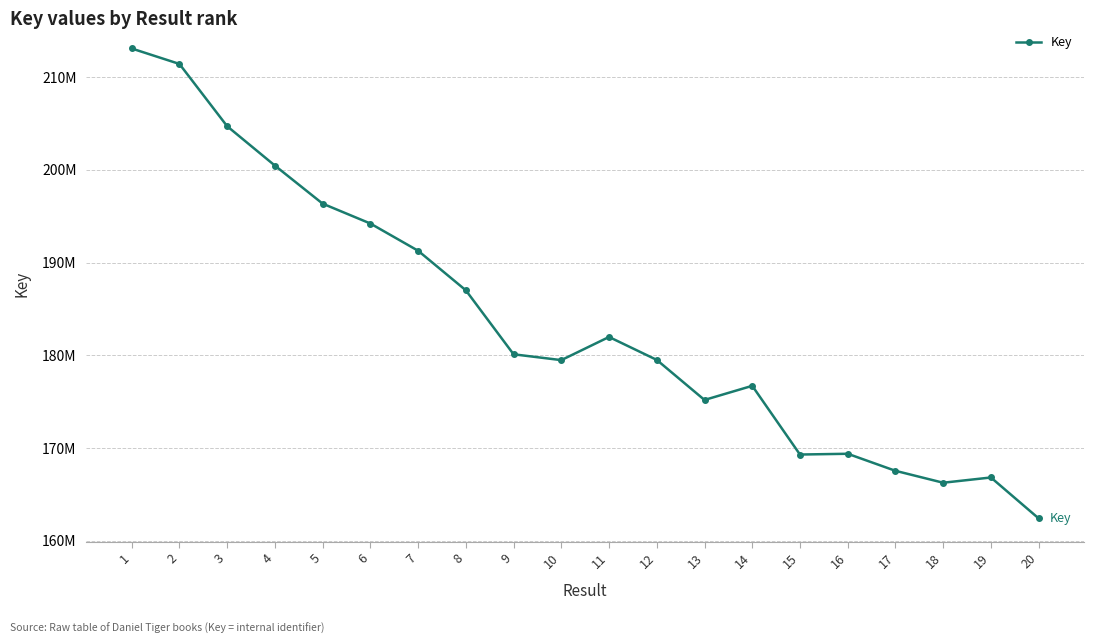

At which label is the value closest to 187752068?

8